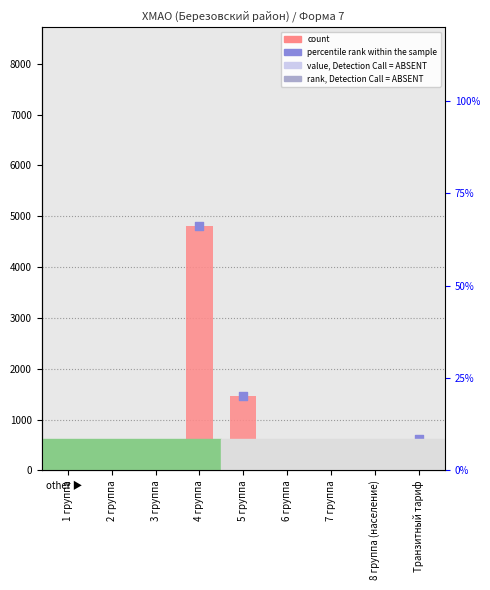

Which series reaches the maximum Y coordinate?

count